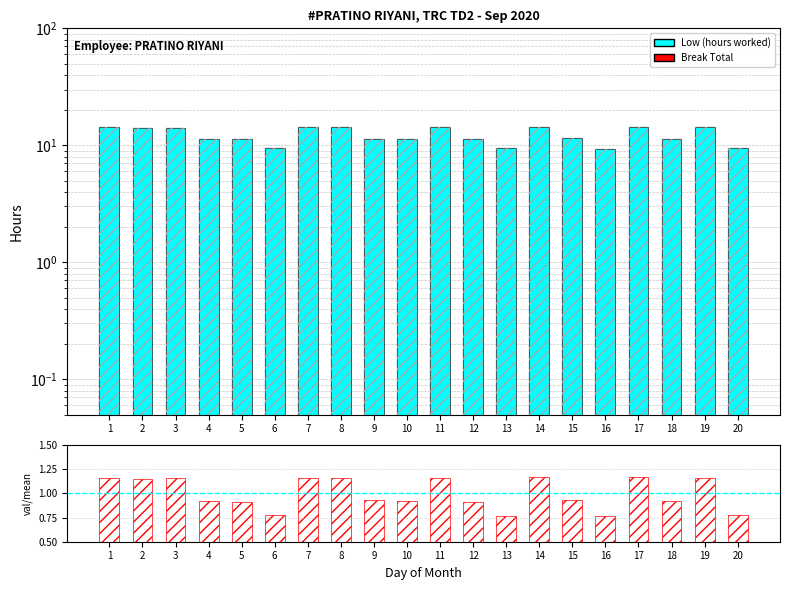

Rank the series at 15 from lowest to highest value.

Break Total (0), ratio, Low